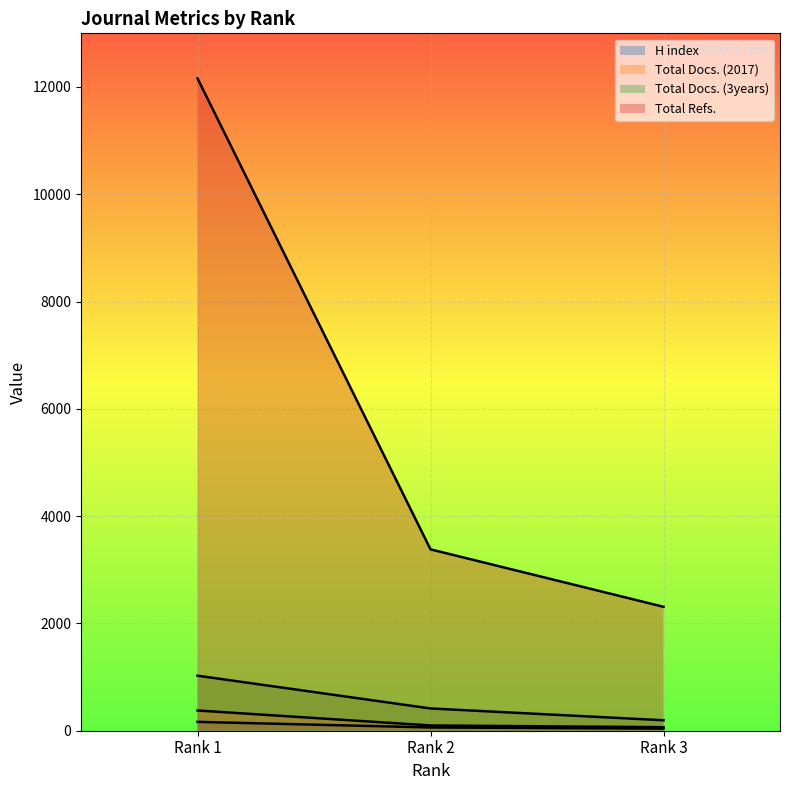

Rank the series by their maximum value, from lowest to highest.

H index, Total Docs. (2017), Total Docs. (3years), Total Refs.